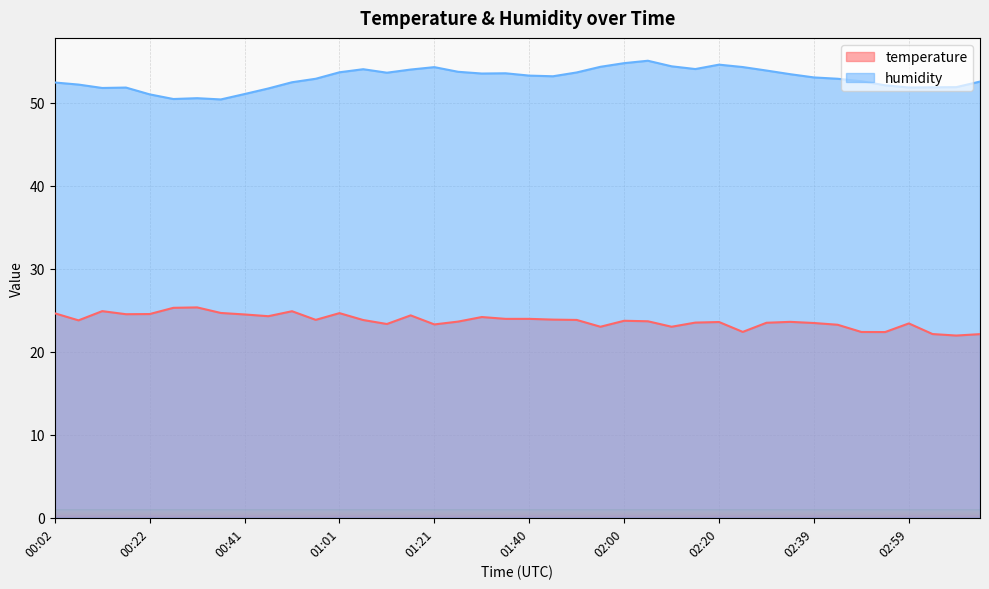

True or false: humidity has more than 0 interior local peaks.

True